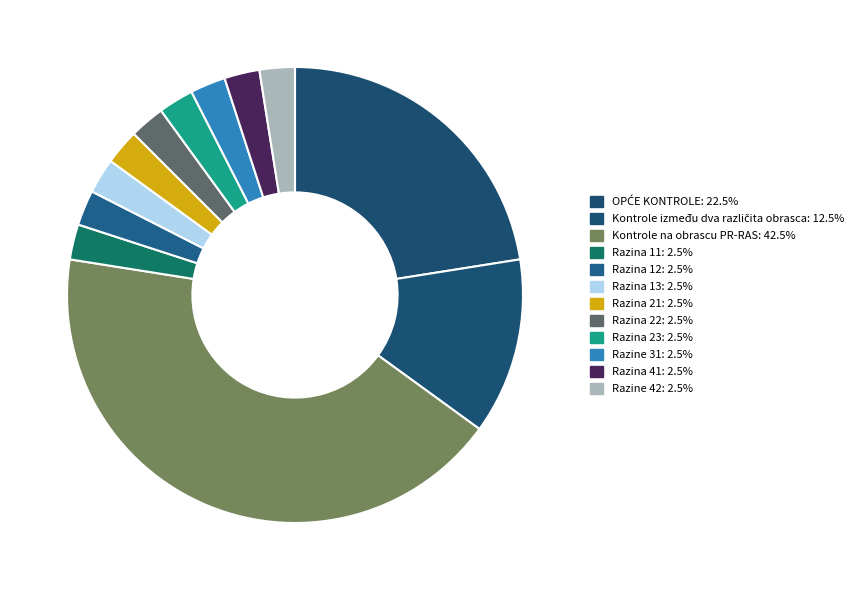

Which category has the smallest portion of the pie?

Razina 11